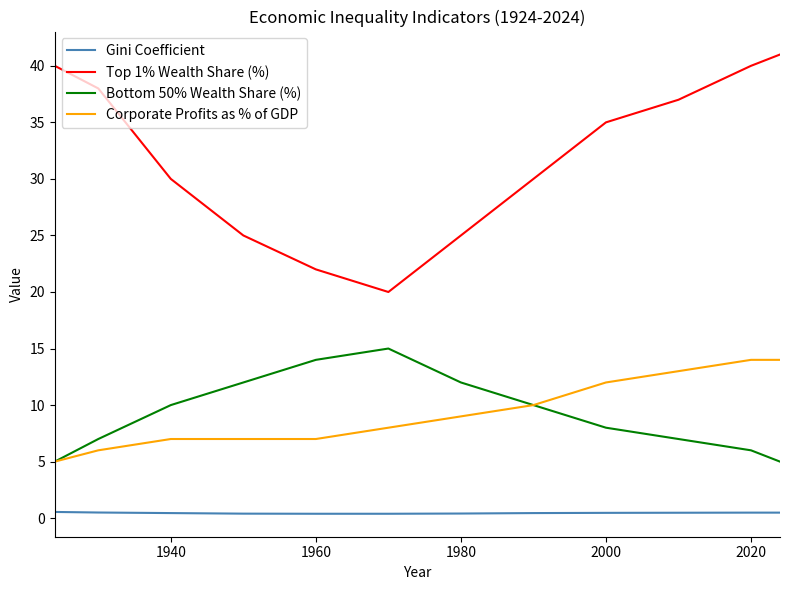

Which series has the largest total across all categories?

Top 1% Wealth Share (%)